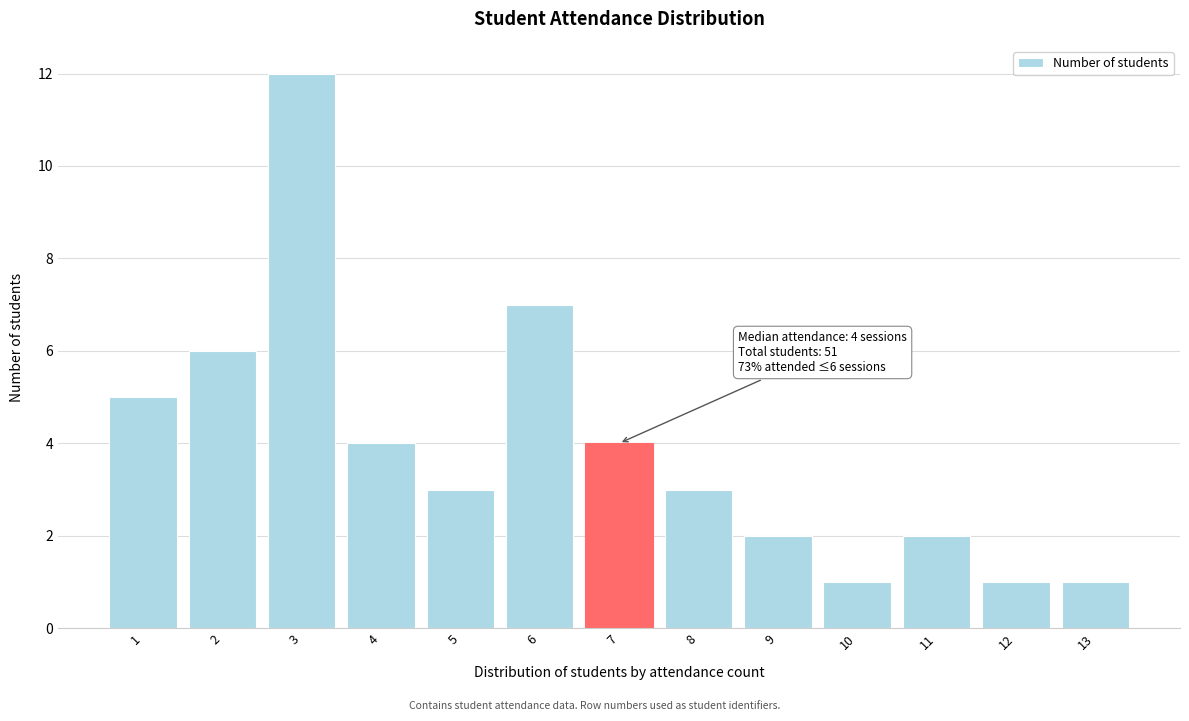

Reading left to right, list all the values displayed in this chart.

5	6	12	4	3	7	4	3	2	1	2	1	1